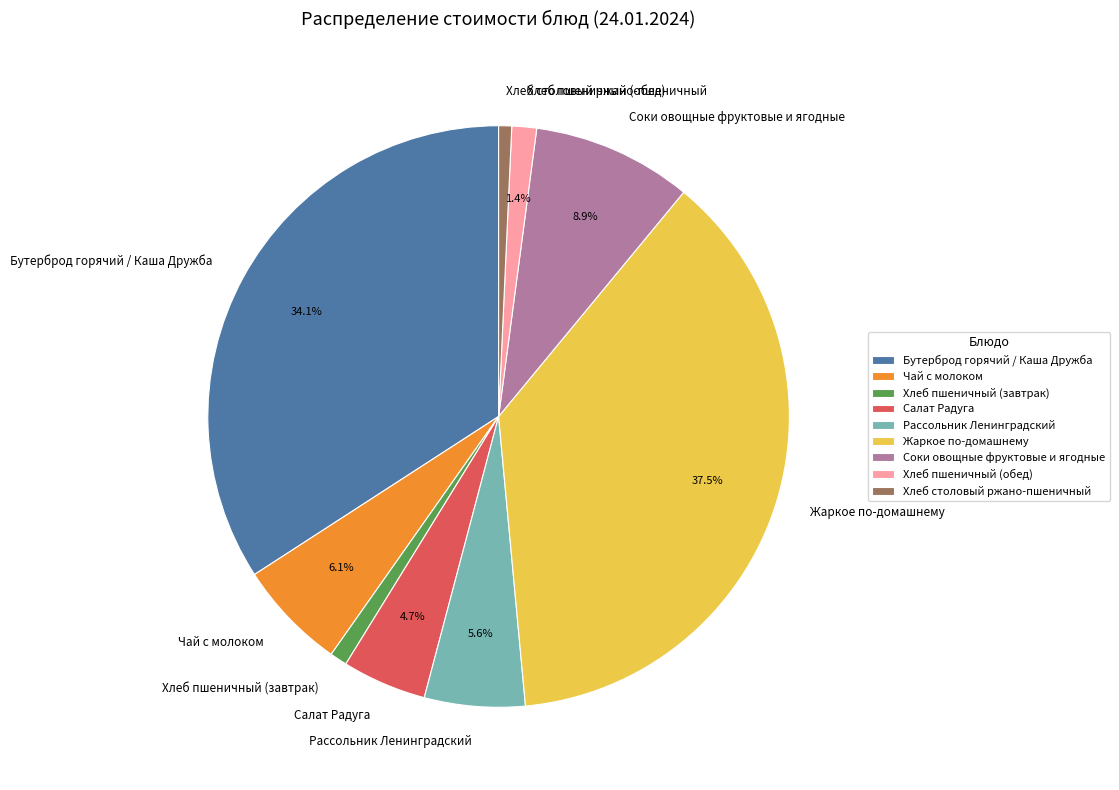

What percentage is the Рассольник Ленинградский slice, to the nearest percent?

6%